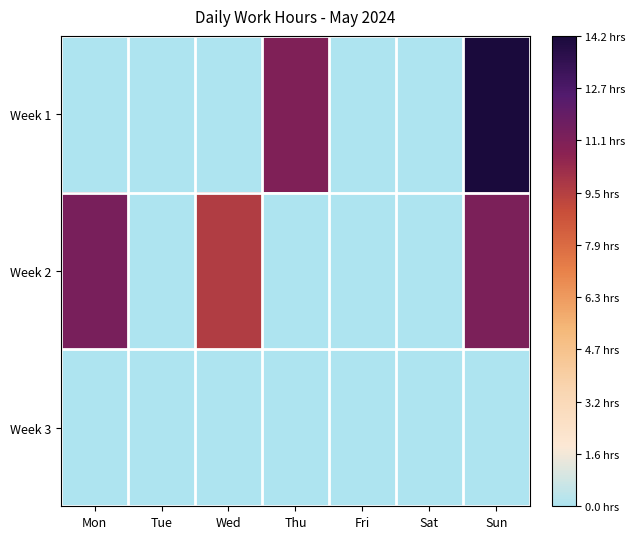

How many data points does each series have?

7